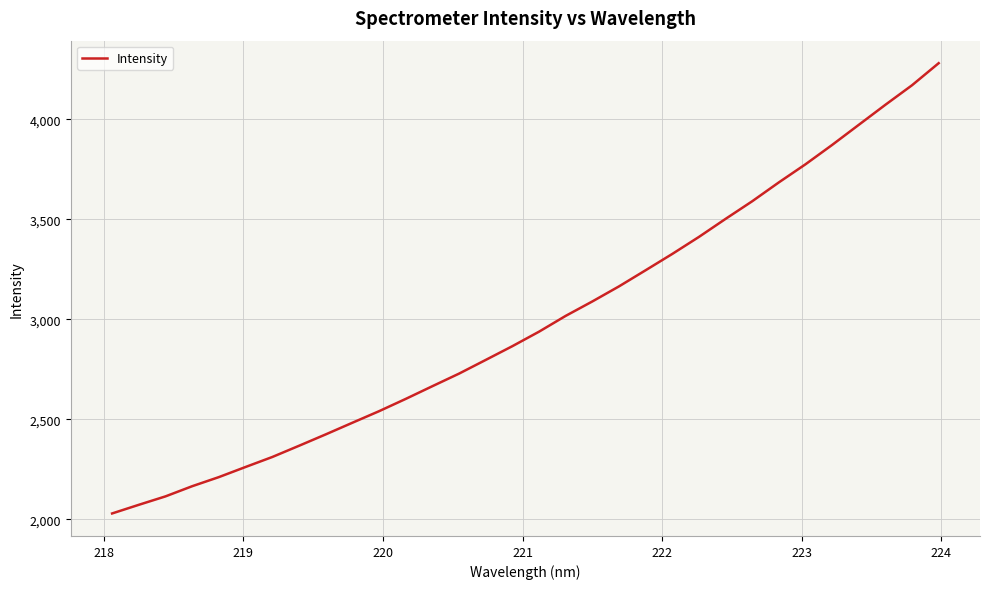

What is the average value?

2991.8